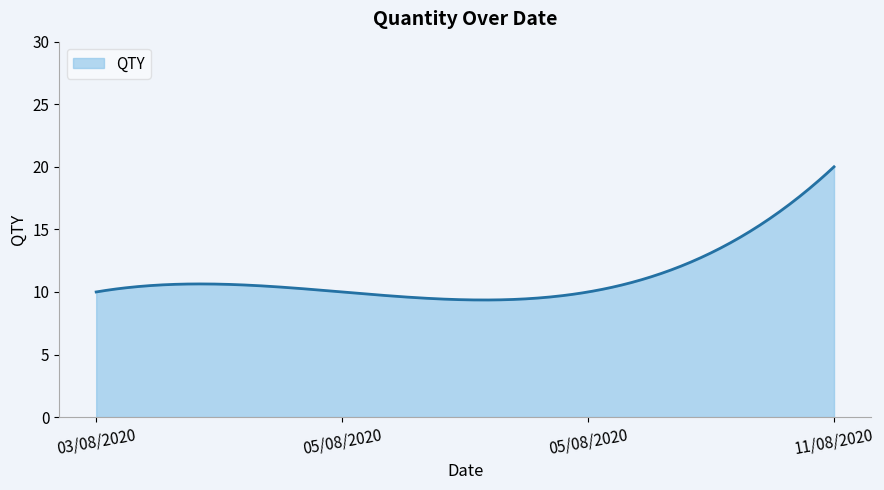

What is the smallest value displayed?

9.4